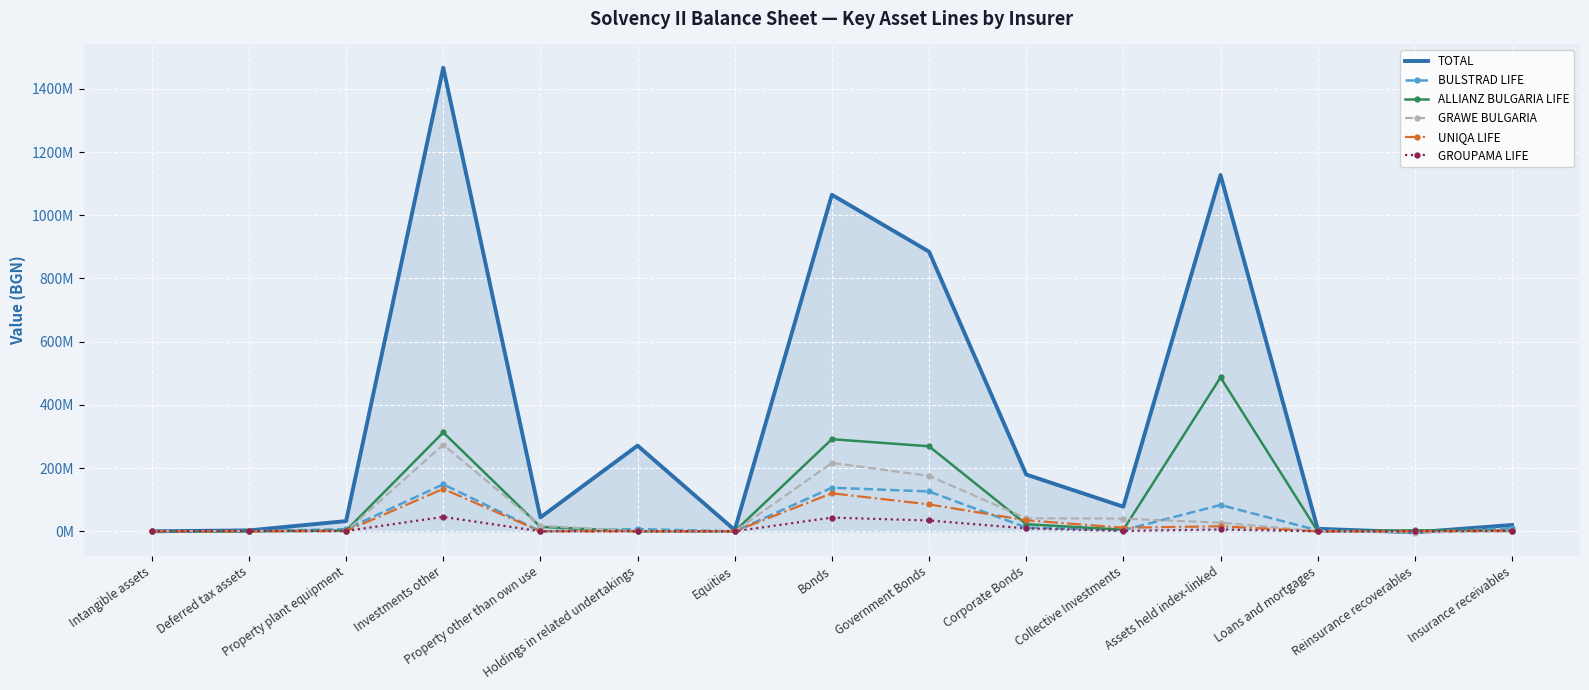

What is the minimum value for BULSTRAD LIFE?

-3021839.1